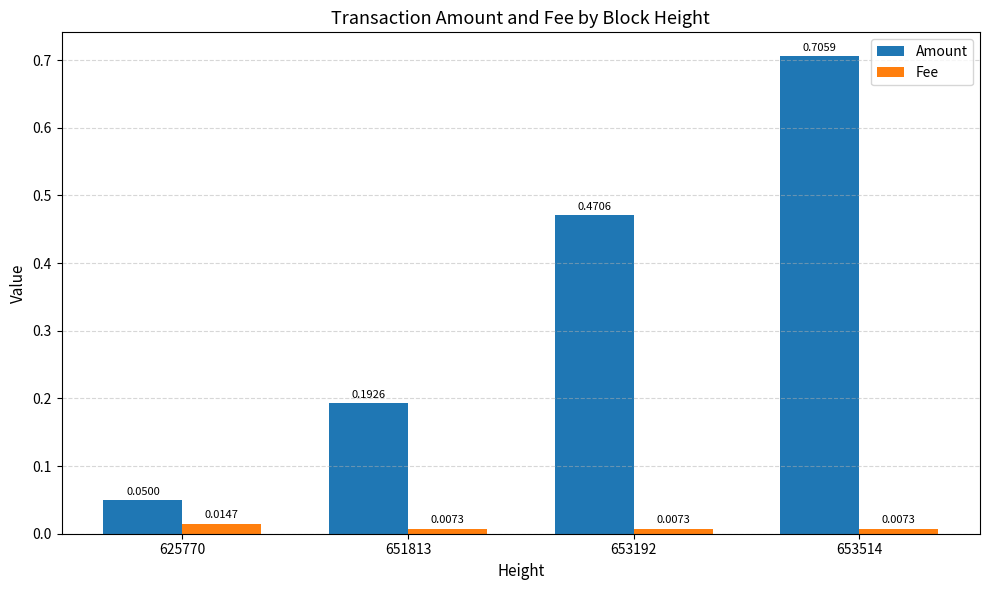

Rank the series by their maximum value, from highest to lowest.

Amount, Fee